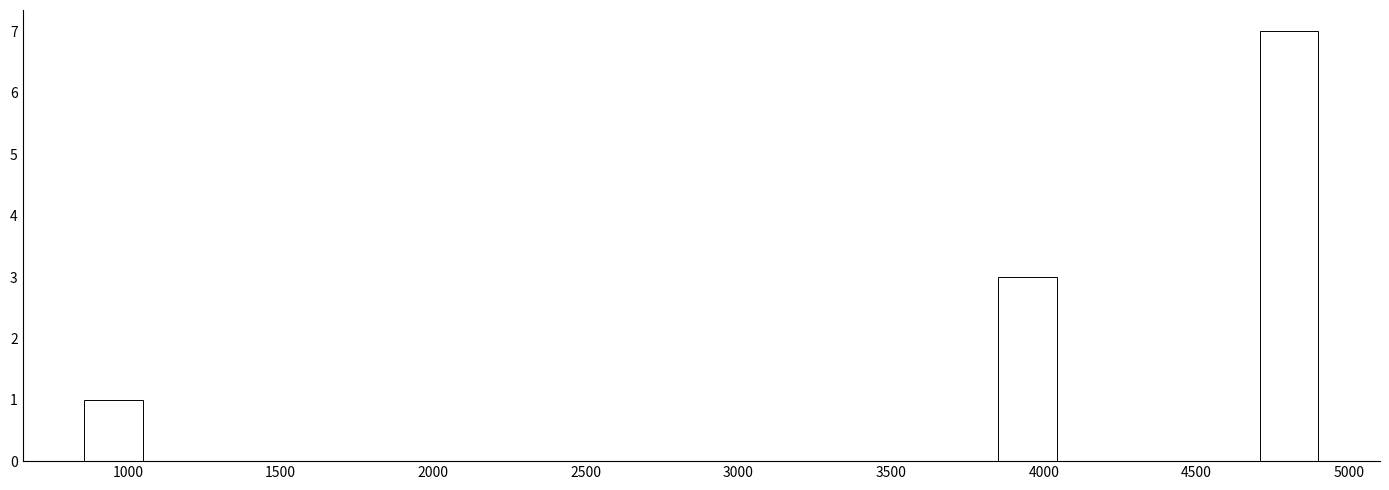

Reading left to right, transcribe this chart: for each bar, give the range it covers on the x-axis and its height. Neither the bar edges nor the heights are printed on the chart, so give them approximately, as read against the axes.

850 to 1050: 1
1050 to 1300: 0
1300 to 1500: 0
1500 to 1700: 0
1700 to 1950: 0
1950 to 2150: 0
2150 to 2350: 0
2350 to 2550: 0
2550 to 2800: 0
2800 to 3000: 0
3000 to 3200: 0
3200 to 3400: 0
3400 to 3650: 0
3650 to 3850: 0
3850 to 4050: 3
4050 to 4300: 0
4300 to 4500: 0
4500 to 4700: 0
4700 to 4900: 7